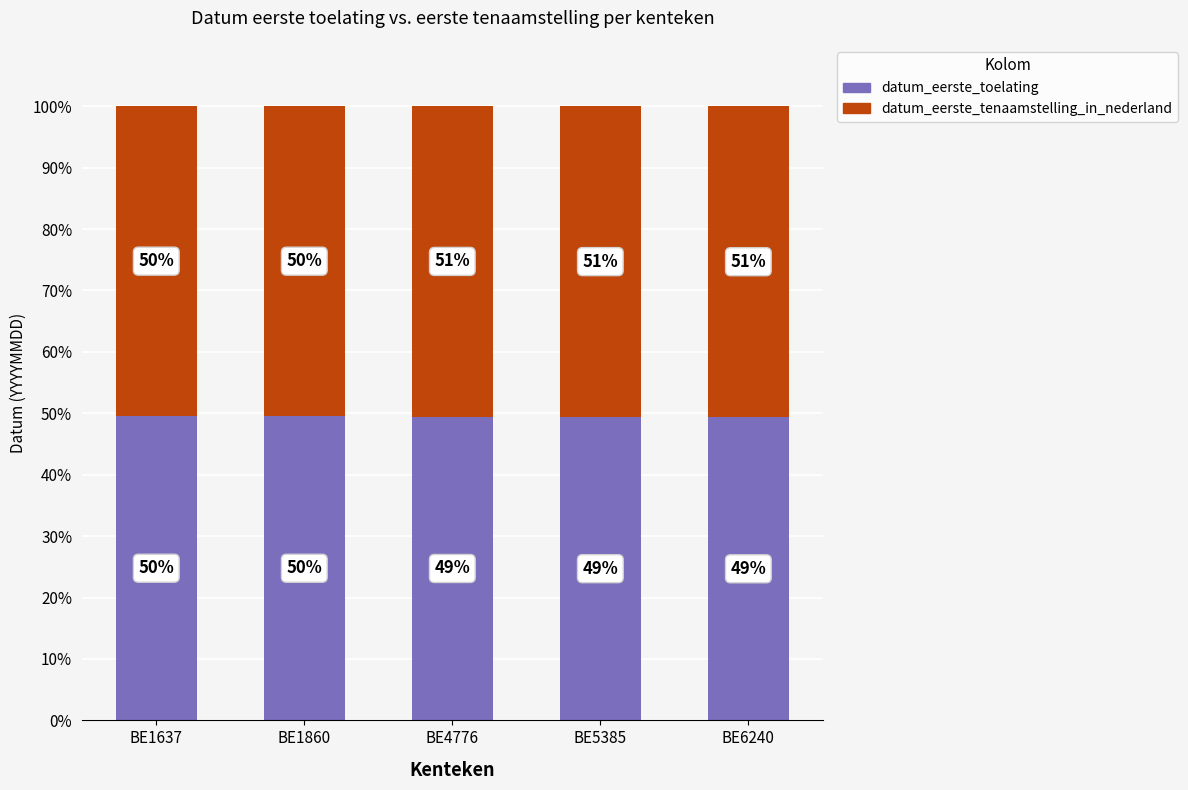

Does the chart contain any negative values?

No